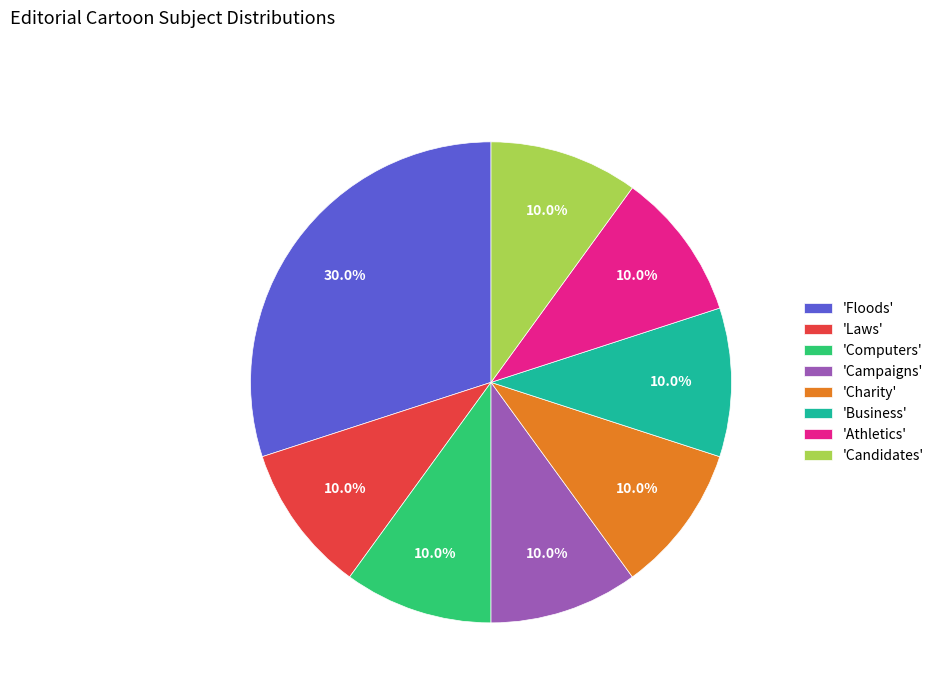

Do 'Computers' and 'Charity' together represent more than half of the pie?

No